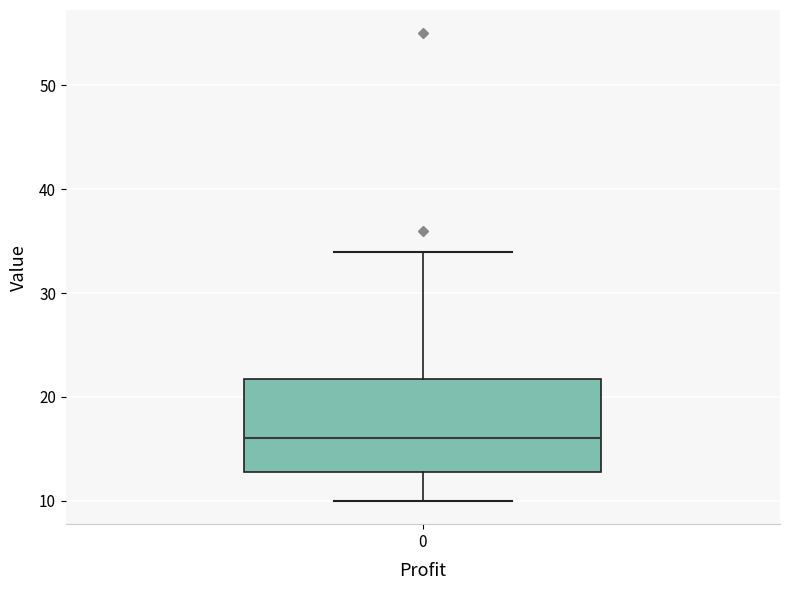

Read this box plot against the y-axis: the position of the median line, the range covered by the box, and the ends of both whiskers. The values are not printed on the chart, so give them approximately, as read against the axis.

median 16, box 13 to 22, whiskers 10 to 34